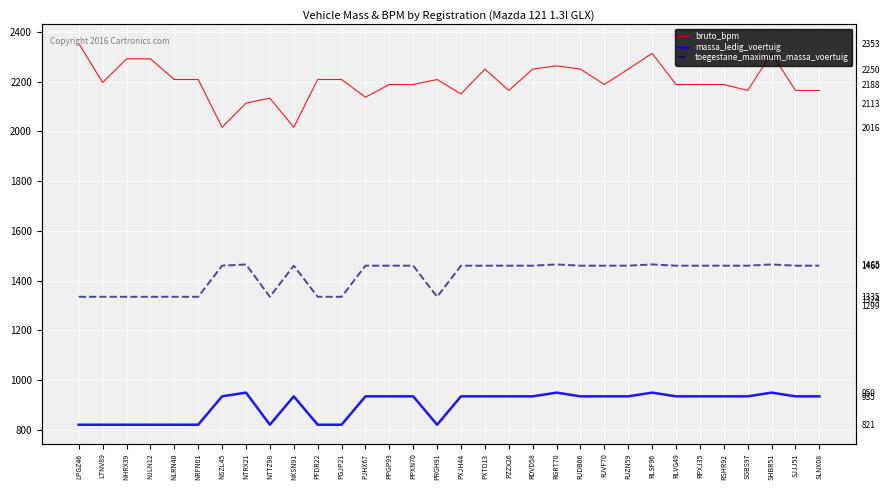

Which series has the largest total across all categories?

bruto_bpm